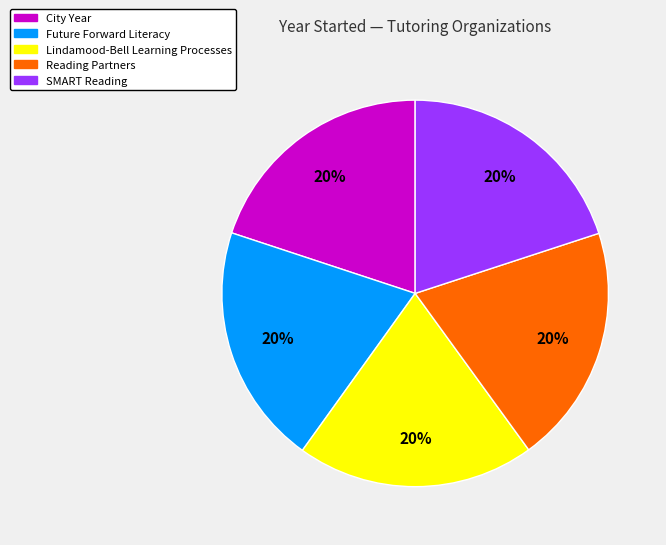

How many slices are in this pie chart?

5